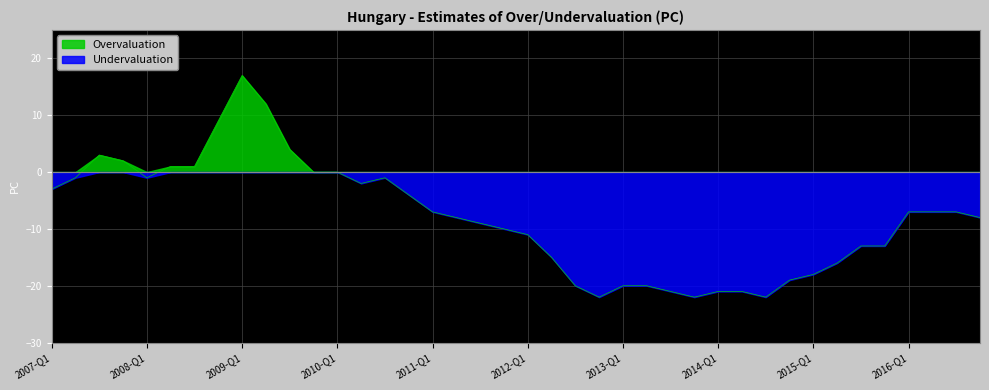

Count the number of data series in this chart.

2